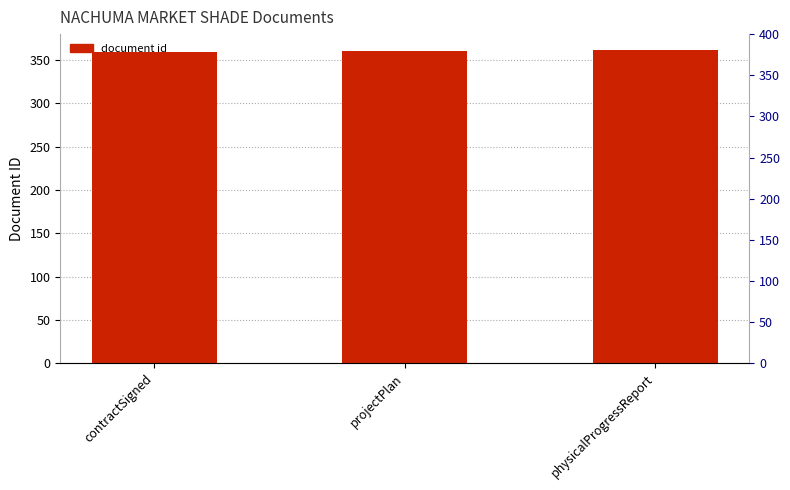

Does the chart contain any negative values?

No